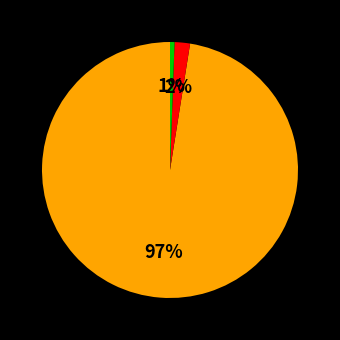

Does any single category account for the majority?

Yes